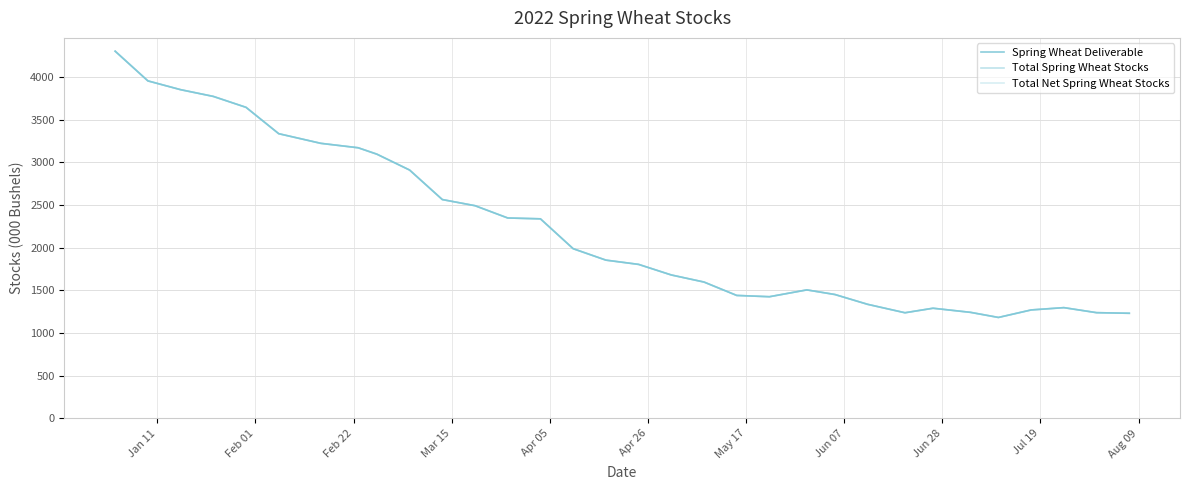

Which series has the widest spread of values?

Spring Wheat Deliverable